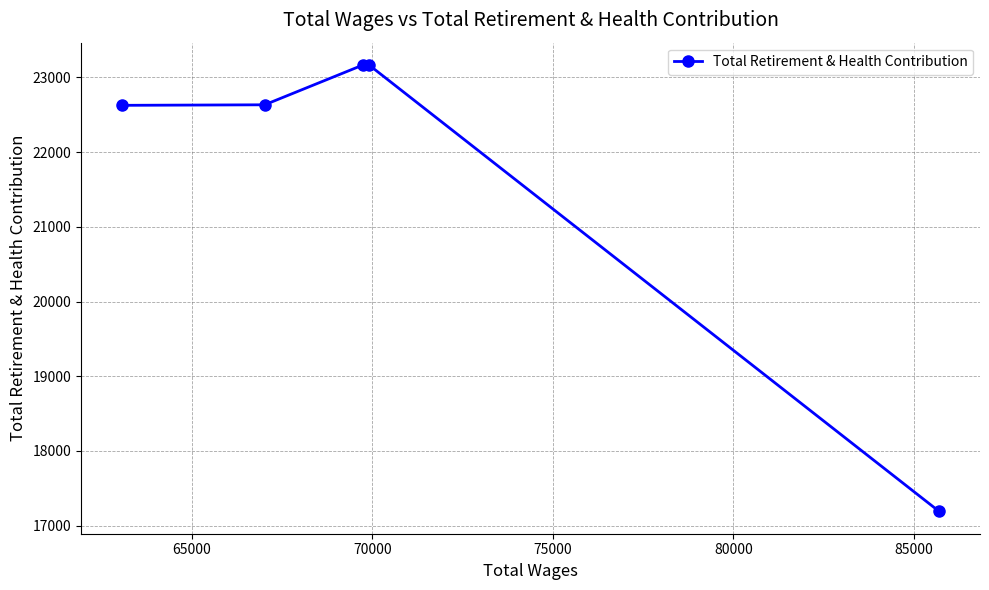

What is the value of the 1st point from the left?

22627